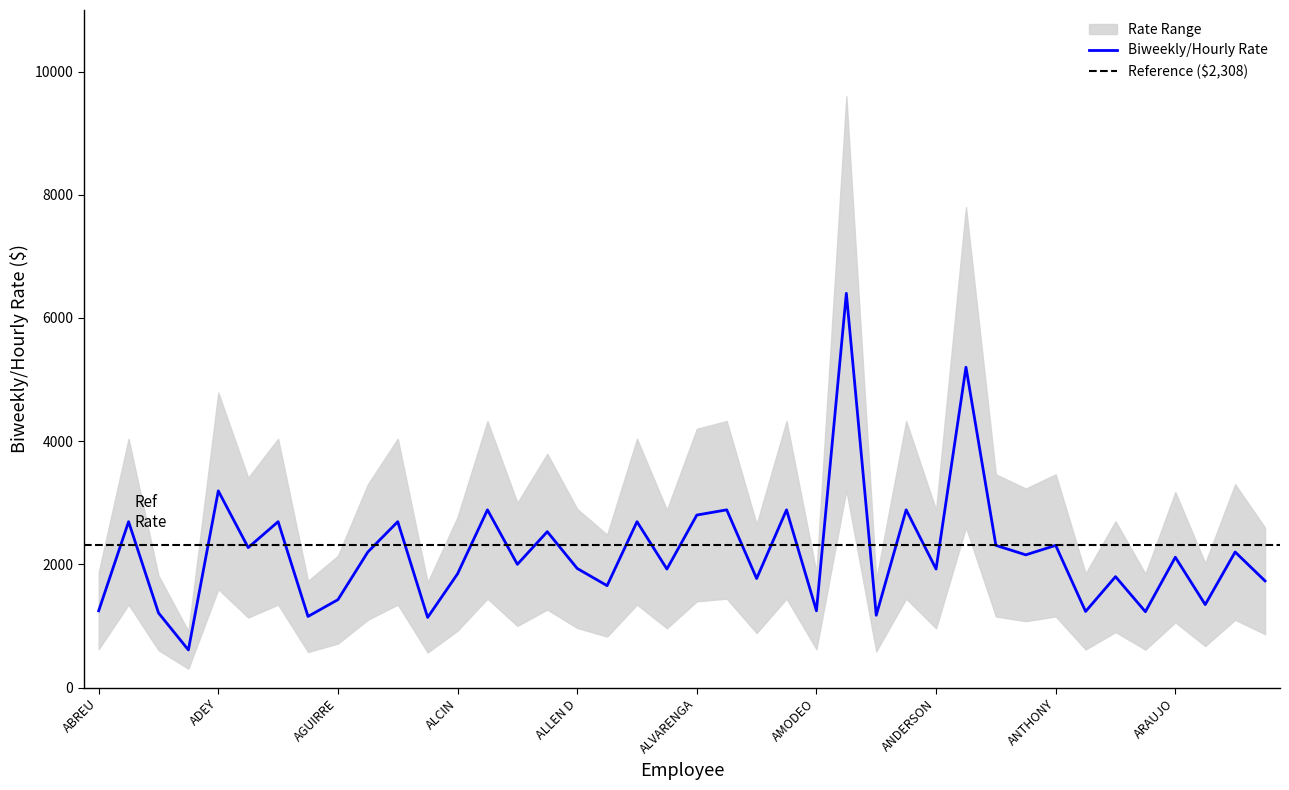

How many values in the upper_bound series are below 3173?

20